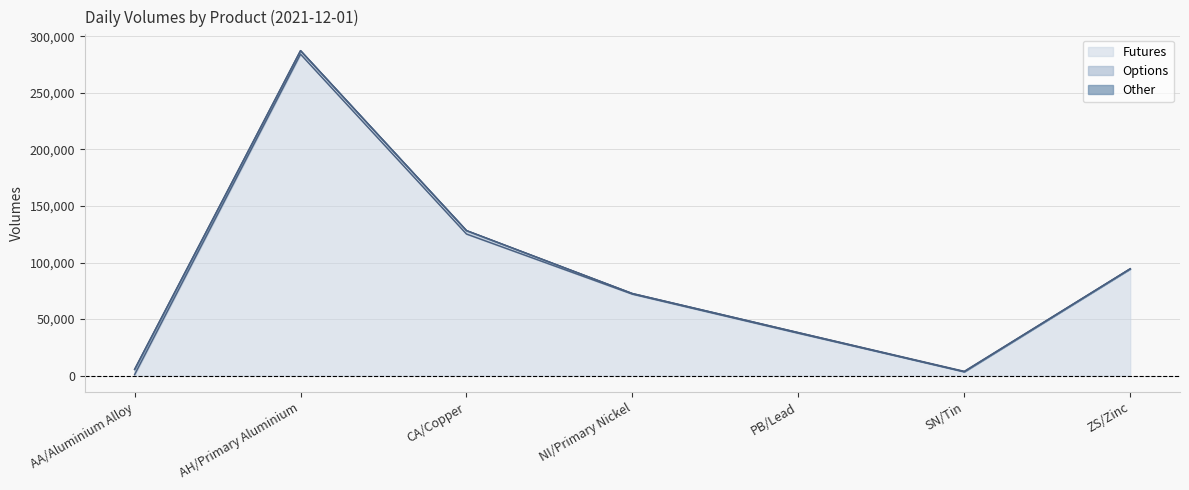

At which label does Futures reach its peak?

AH/Primary Aluminium